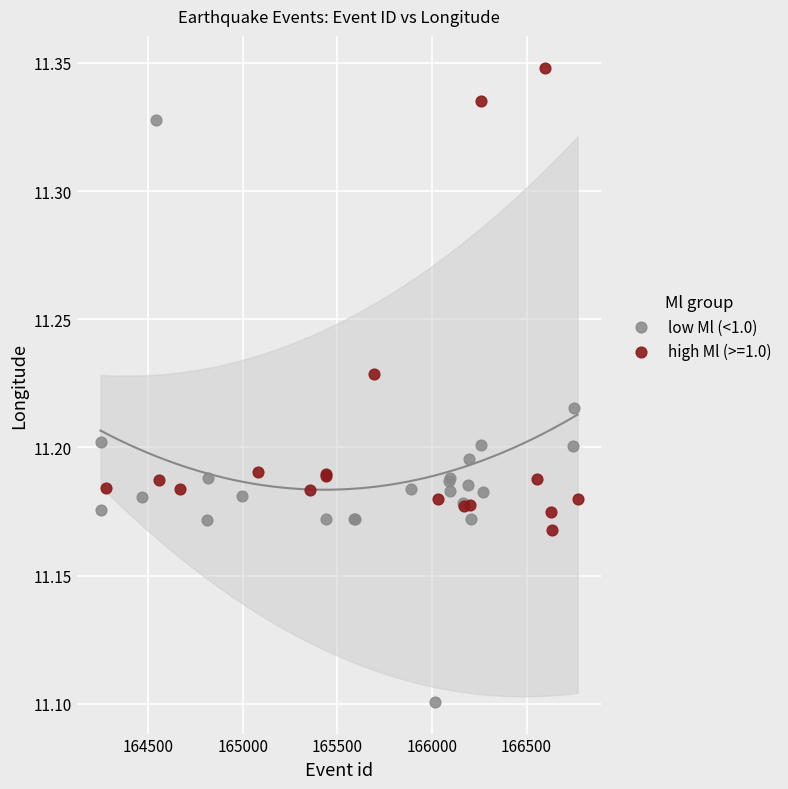

Which series has the largest Y range (max minus min)?

low Ml (<1.0)